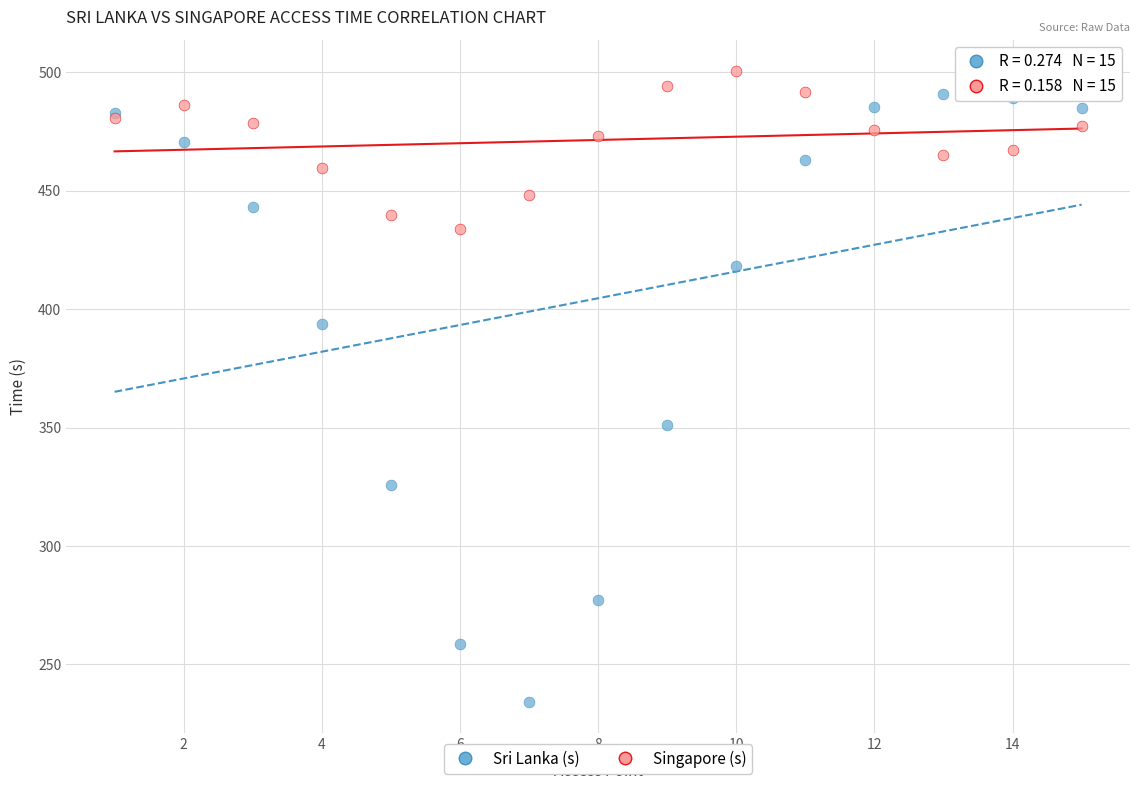

What is the X range (max minus min) for the scatter plot?

14.0